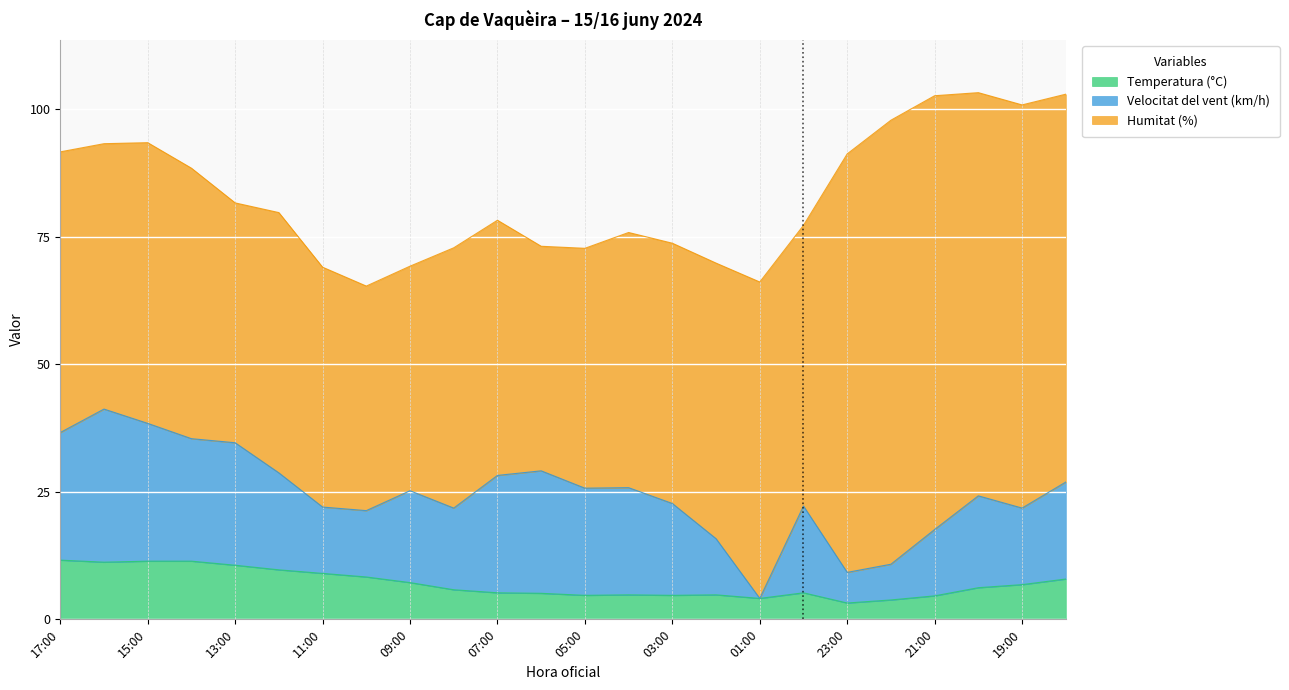

Does the chart display data point markers on the line(s)?

No